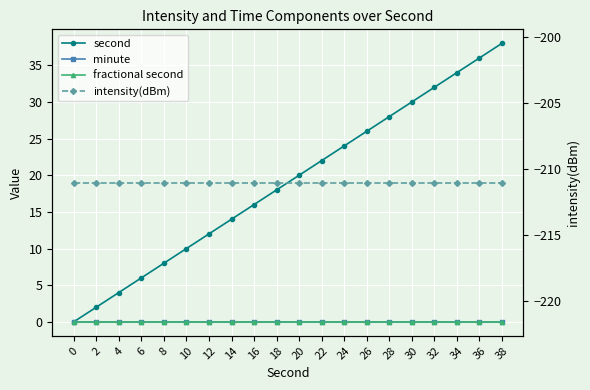

Reading right to left, what are all the values shown in this chart?

second: 38=38.0	36=36.0	34=34.0	32=32.0	30=30.0	28=28.0	26=26.0	24=24.0	22=22.0	20=20.0	18=18.0	16=16.0	14=14.0	12=12.0	10=10.0	8=8.0	6=6.0	4=4.0	2=2.0	0=0.0
minute: 38=0.0	36=0.0	34=0.0	32=0.0	30=0.0	28=0.0	26=0.0	24=0.0	22=0.0	20=0.0	18=0.0	16=0.0	14=0.0	12=0.0	10=0.0	8=0.0	6=0.0	4=0.0	2=0.0	0=0.0
fractional second: 38=0.0	36=0.0	34=0.0	32=0.0	30=0.0	28=0.0	26=0.0	24=0.0	22=0.0	20=0.0	18=0.0	16=0.0	14=0.0	12=0.0	10=0.0	8=0.0	6=0.0	4=0.0	2=0.0	0=0.0
intensity(dBm): 38=-211.0	36=-211.0	34=-211.0	32=-211.0	30=-211.0	28=-211.0	26=-211.0	24=-211.0	22=-211.0	20=-211.0	18=-211.0	16=-211.0	14=-211.0	12=-211.0	10=-211.0	8=-211.0	6=-211.0	4=-211.0	2=-211.0	0=-211.0